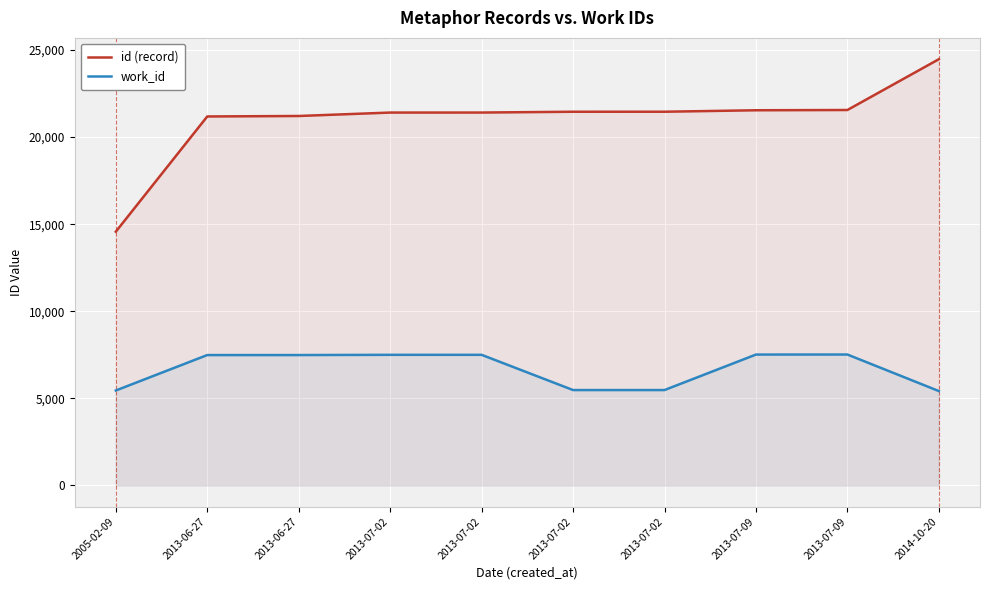

How many data points in id (record) are less than 21456?

5